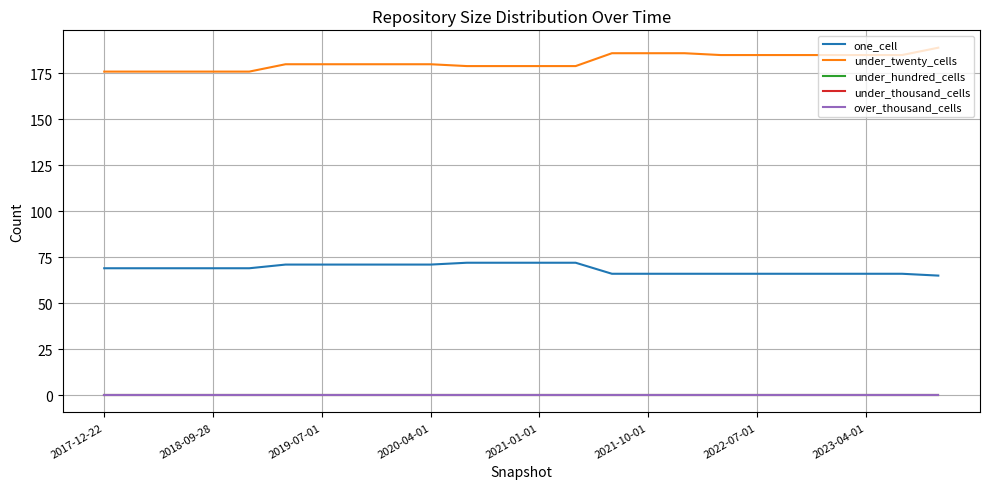

Is this an area chart (filled region under the line)?

No